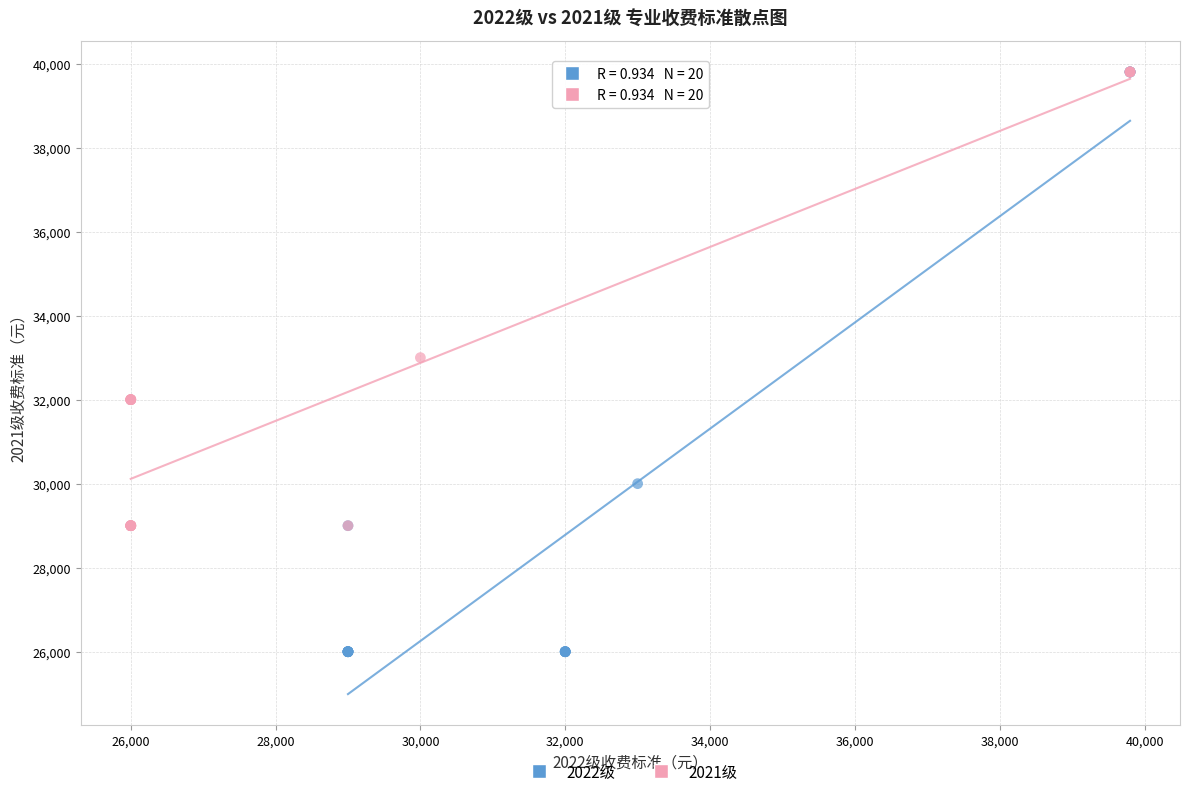

Which series contains the lowest Y value?

2022级